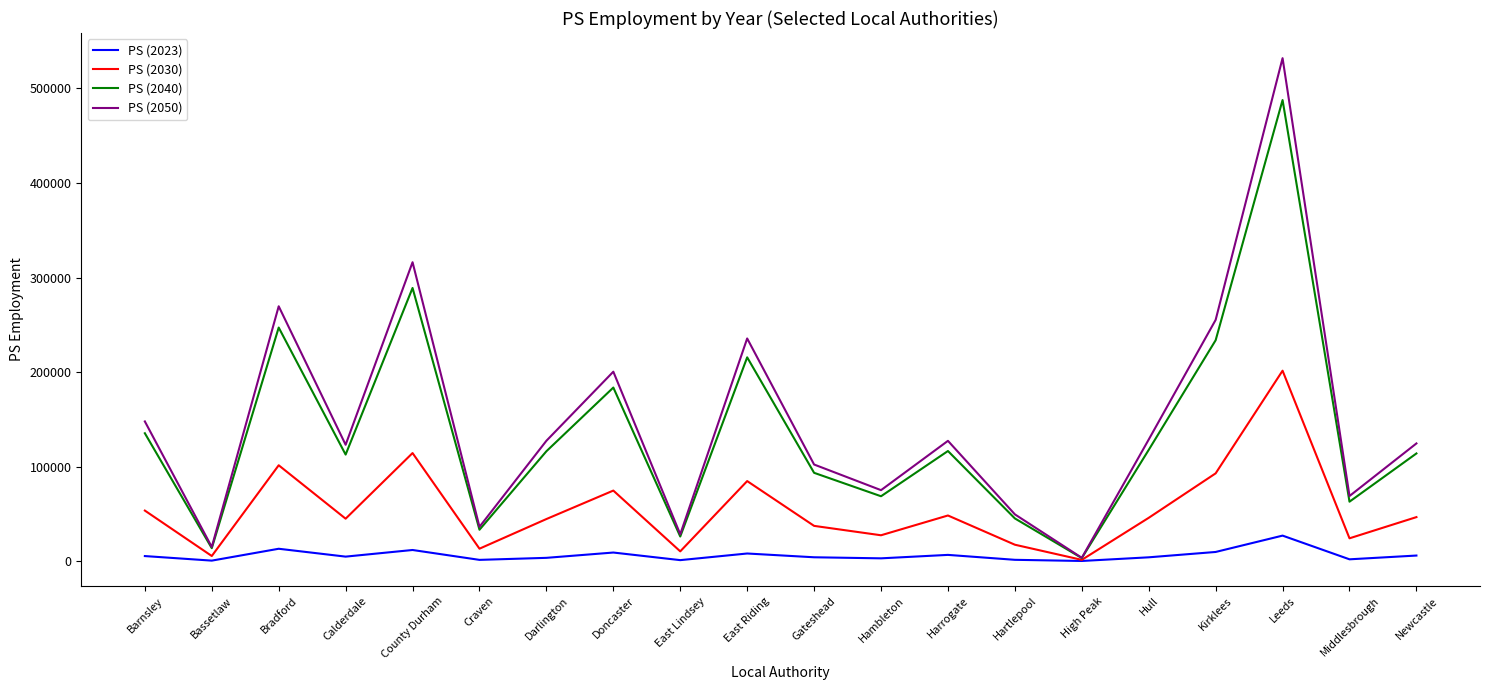

Rank the series by their maximum value, from highest to lowest.

PS (2050), PS (2040), PS (2030), PS (2023)